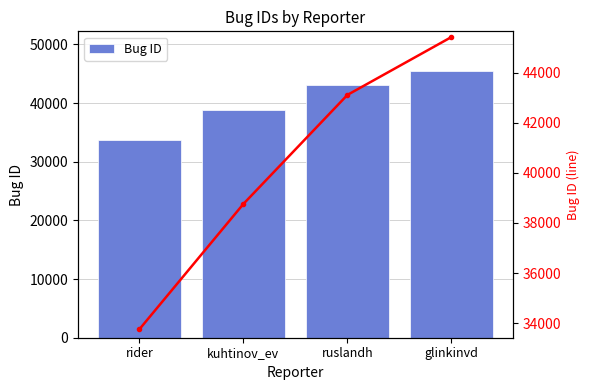

Which label corresponds to the smallest value in the chart?

rider